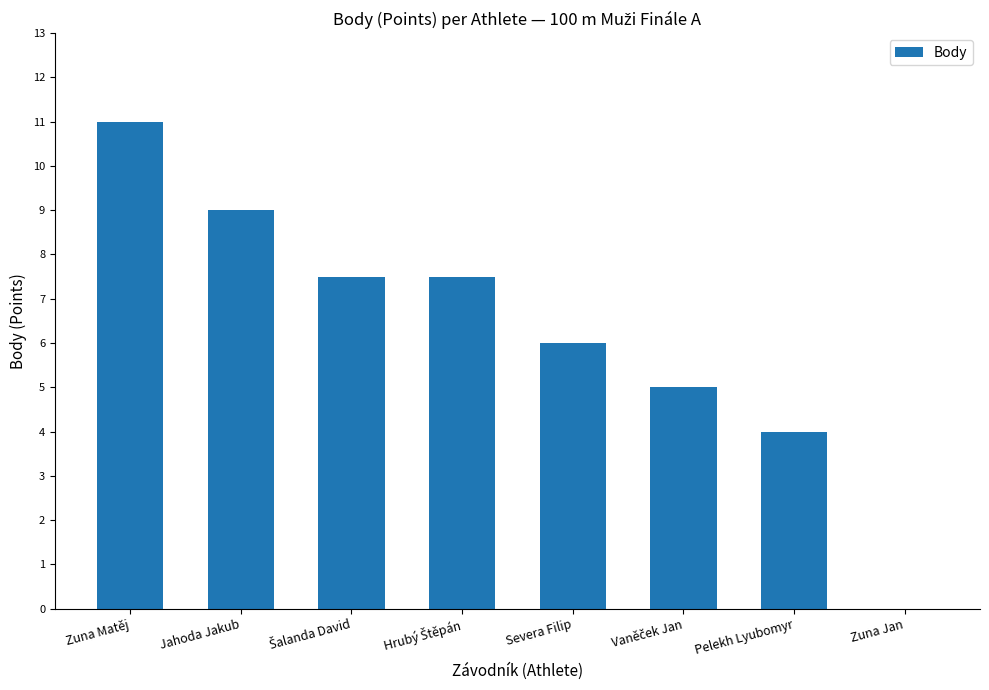

Is it true that the value at Jahoda Jakub is 9.0?

True